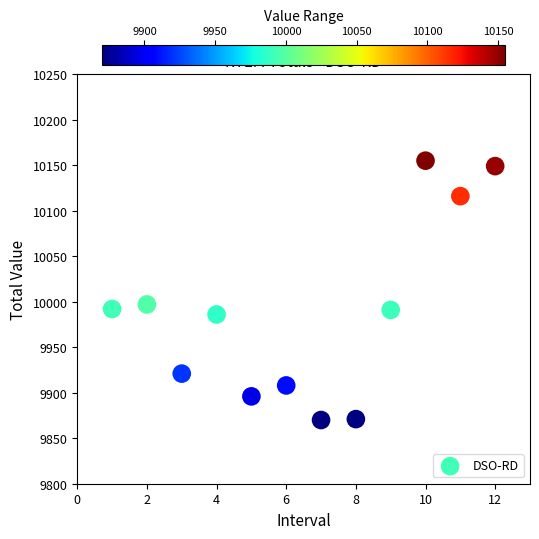

What is the range of X values (max minus min)?

11